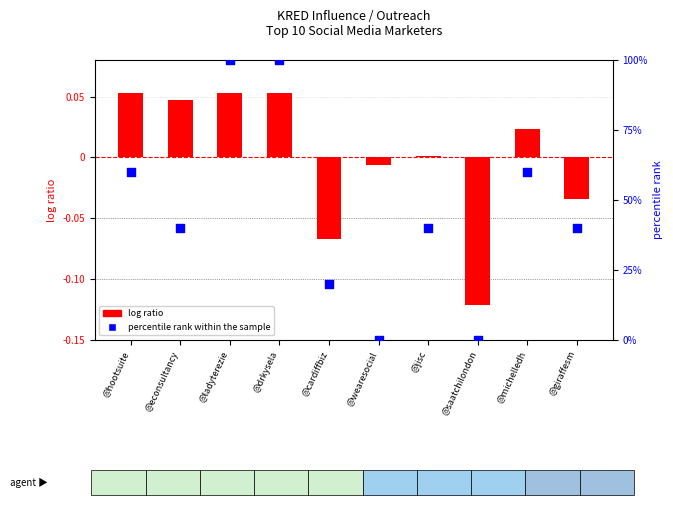

At how many categories does at least one series exceed 74?

2